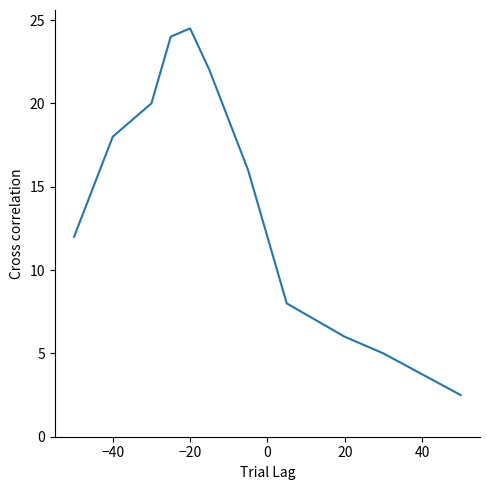

Count the number of categories in the chart.

13